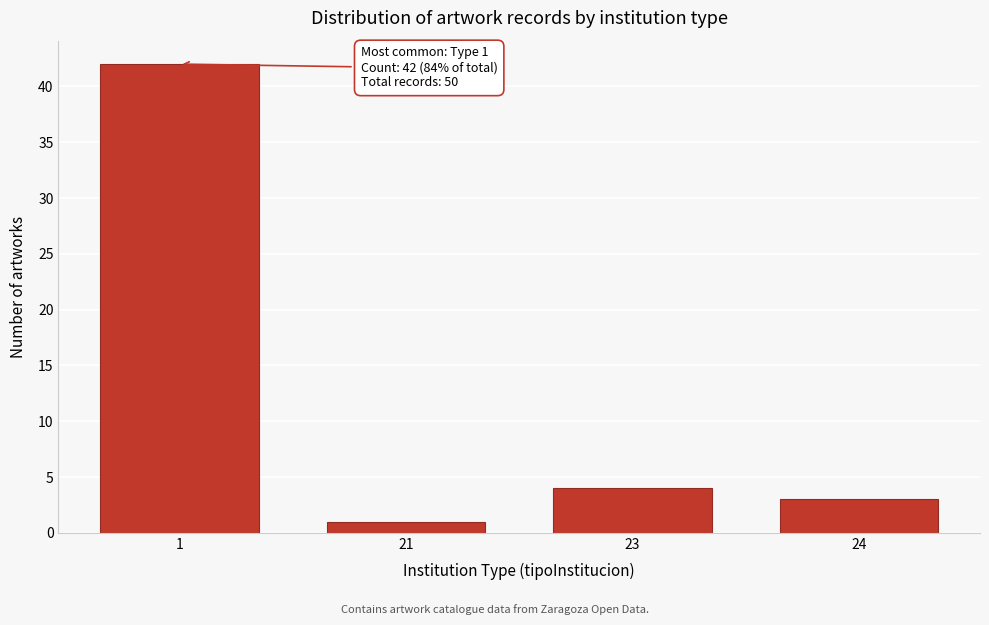

Reading left to right, list all the values displayed in this chart.

1=42	21=1	23=4	24=3